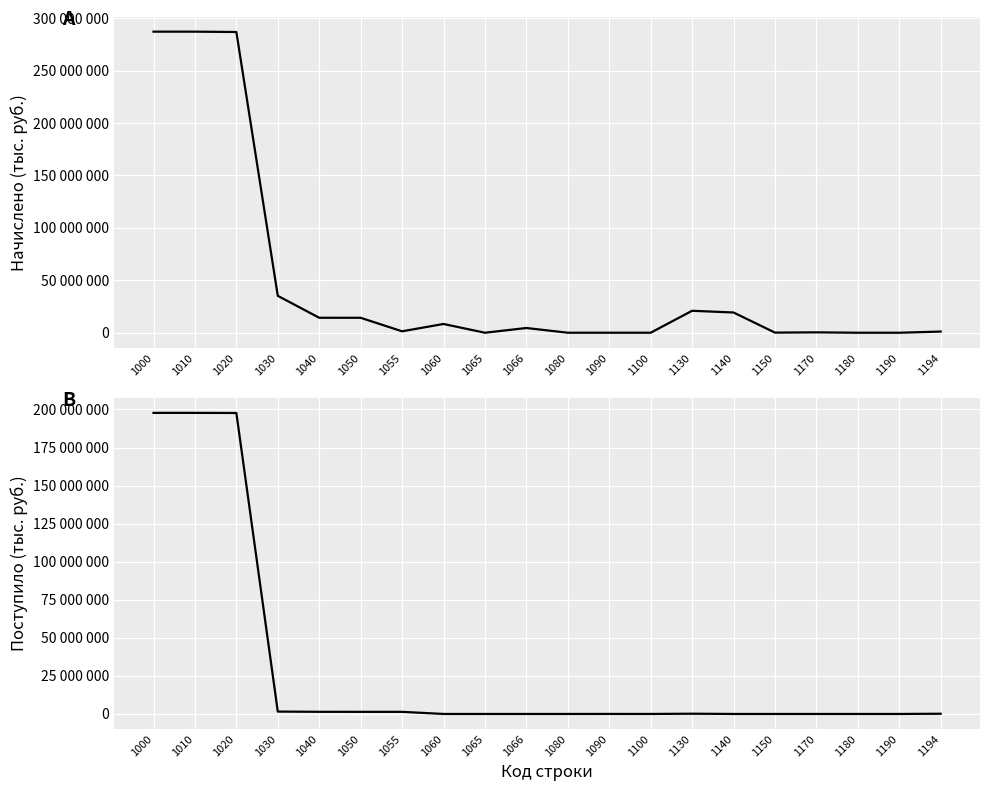

The value of Поступило (фед. бюджет) at 1100 is 4173. True or false?

False